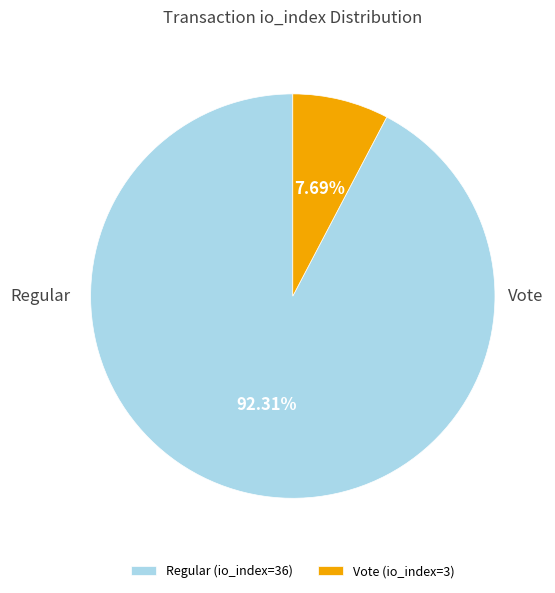

Which category has the biggest portion of the pie?

Regular (io_index=36)